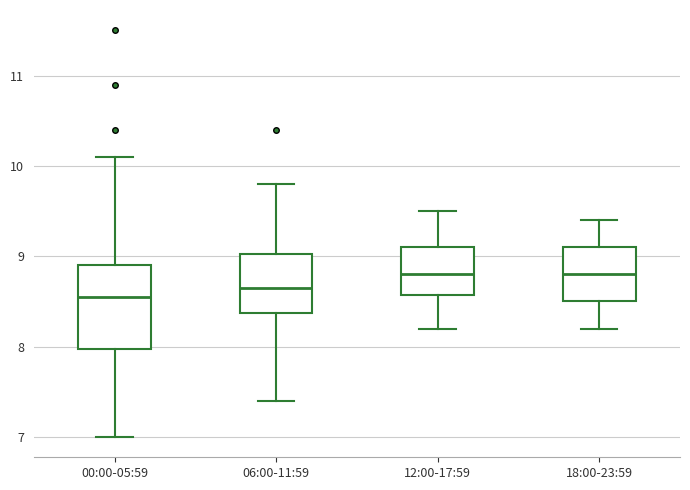

Reading left to right, read every box against the y-axis: the position of its median line, the range the box covers, and the ends of its whiskers. The values are not printed on the chart, so give them approximately, as read against the axis.

00:00-05:59: median 8.6, box 8.0 to 8.9, whiskers 7.0 to 10.1
06:00-11:59: median 8.7, box 8.4 to 9.0, whiskers 7.4 to 9.8
12:00-17:59: median 8.8, box 8.6 to 9.1, whiskers 8.2 to 9.5
18:00-23:59: median 8.8, box 8.5 to 9.1, whiskers 8.2 to 9.4